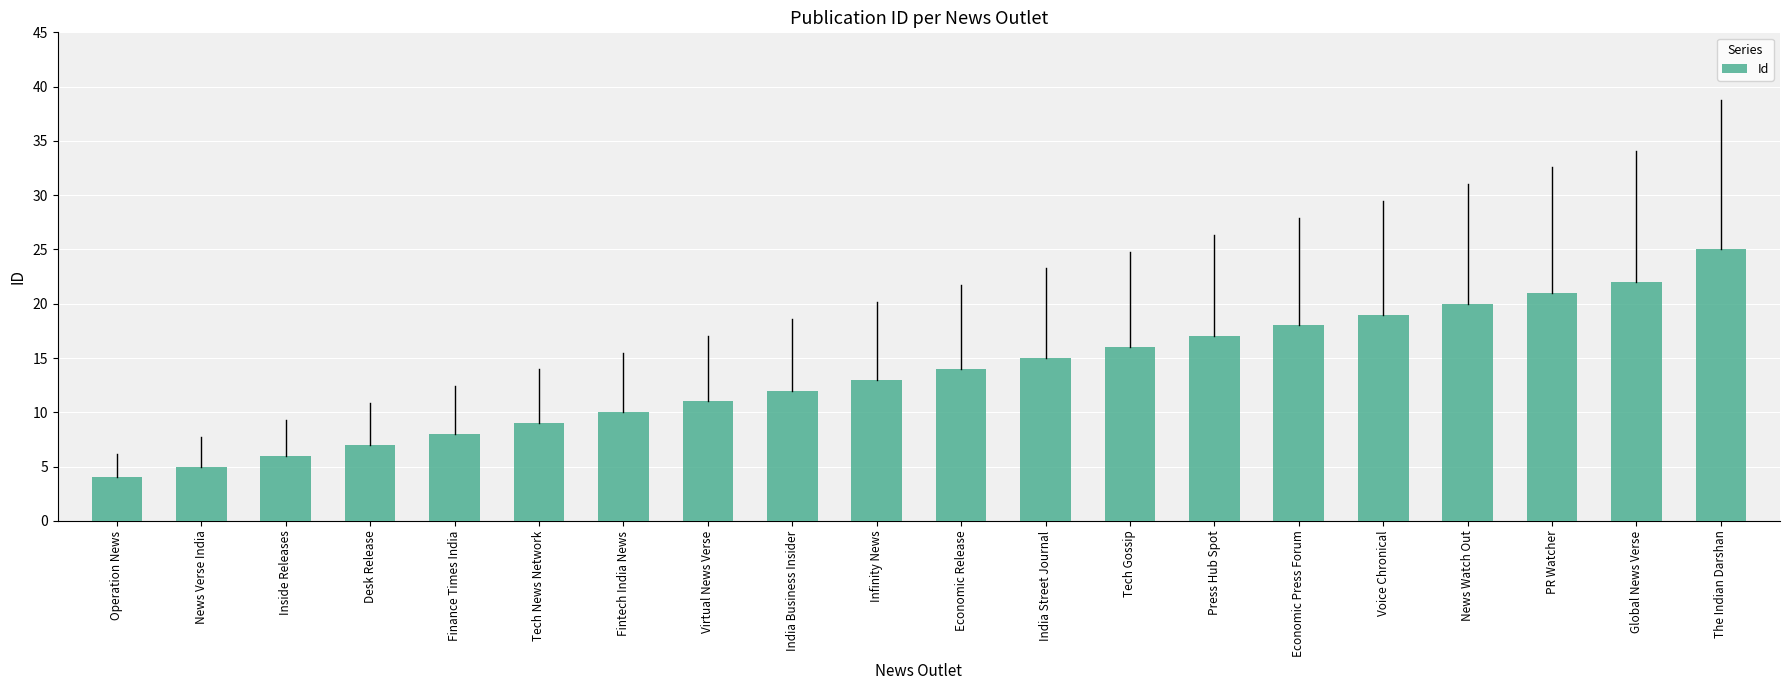

Which label corresponds to the smallest value in the chart?

Operation News